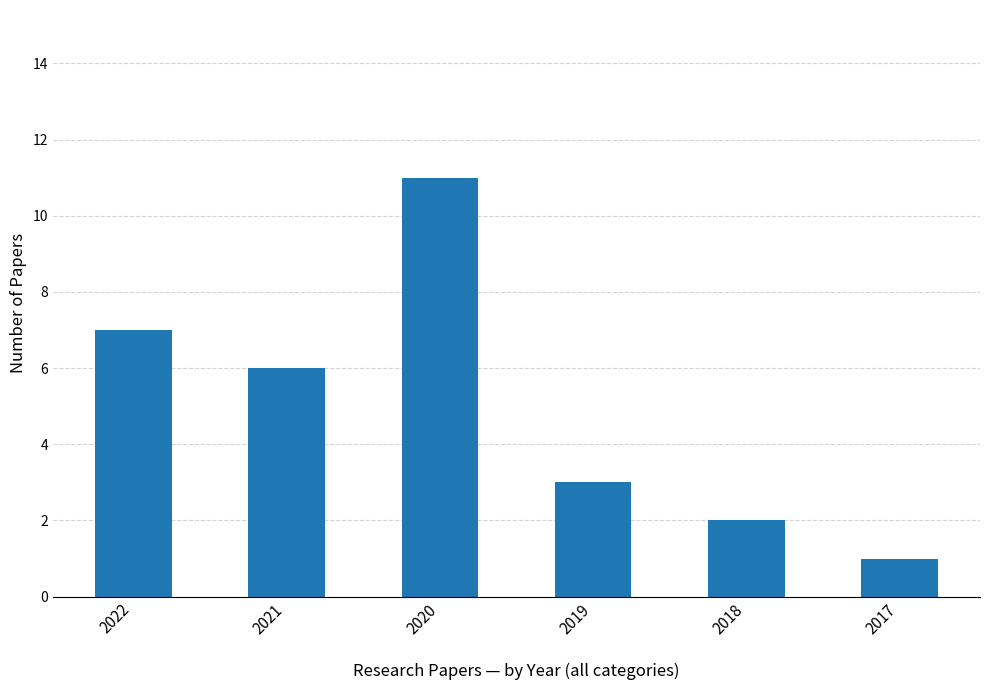

What is the value of the 4th bar from the left?

3